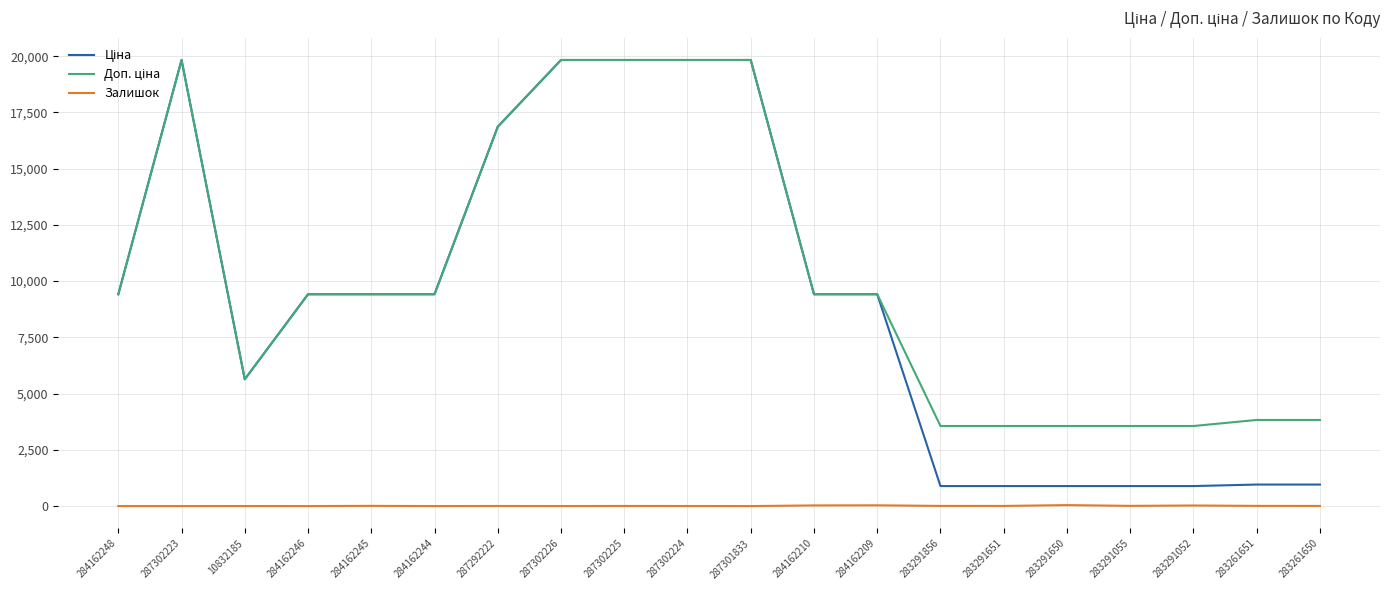

What is the difference between the Залишок values at 283291055 and 284162246?

9.0